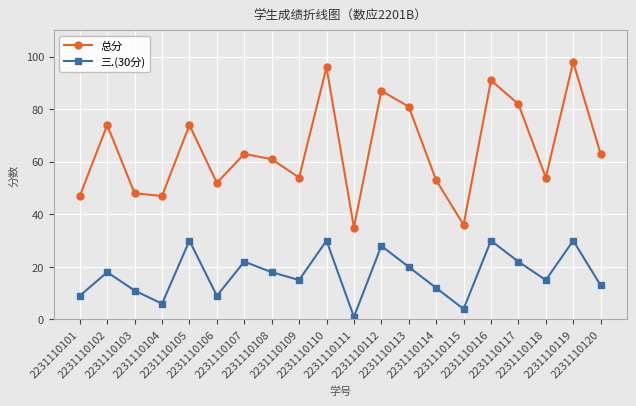

The value of 总分 at 2231110119 is 98. True or false?

True